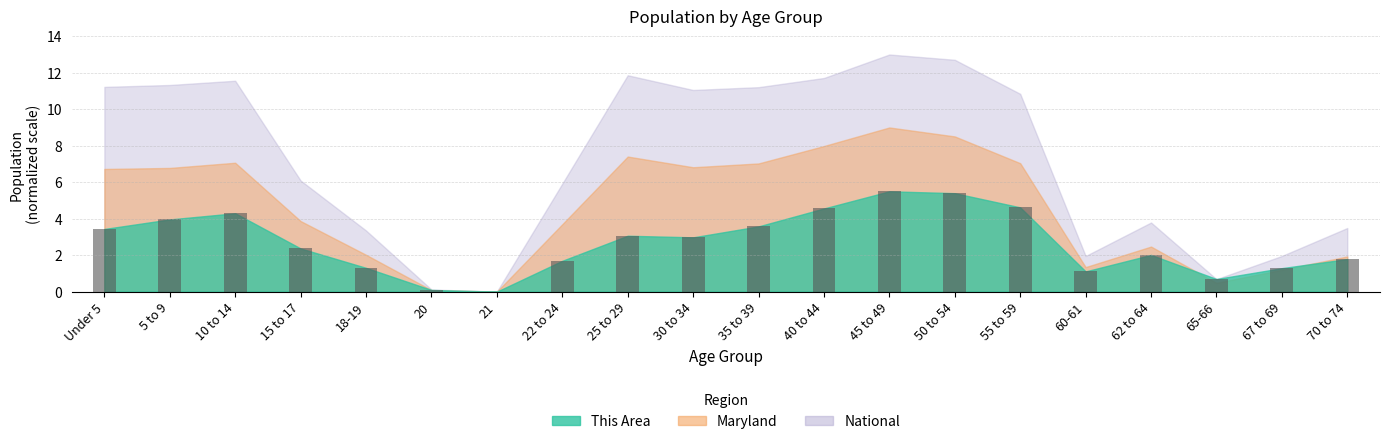

What is the sum of the values at 22 to 24 and 65-66?

2.4